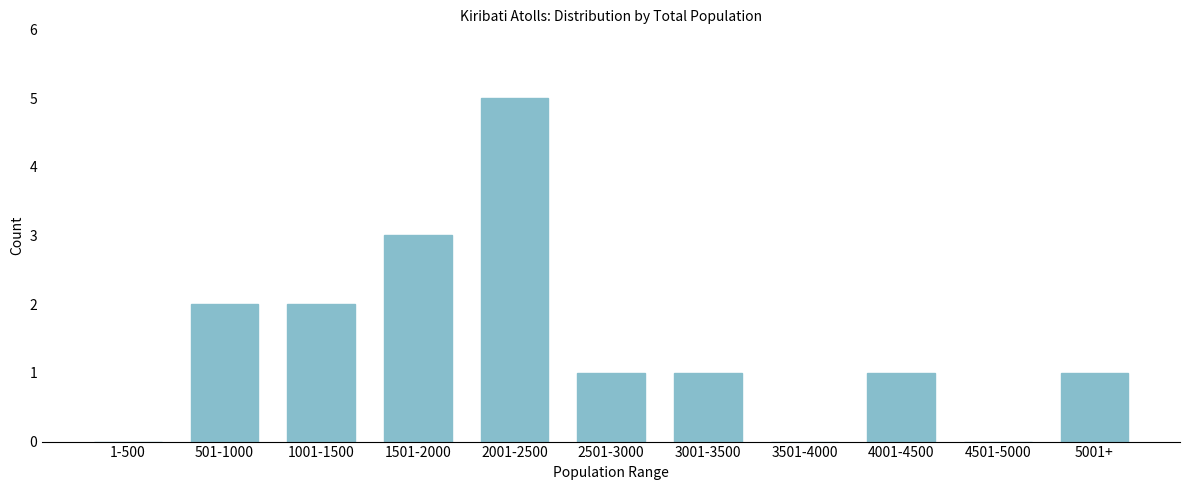

Reading right to left, what are all the values shown in this chart?

5001+=1	4501-5000=0	4001-4500=1	3501-4000=0	3001-3500=1	2501-3000=1	2001-2500=5	1501-2000=3	1001-1500=2	501-1000=2	1-500=0